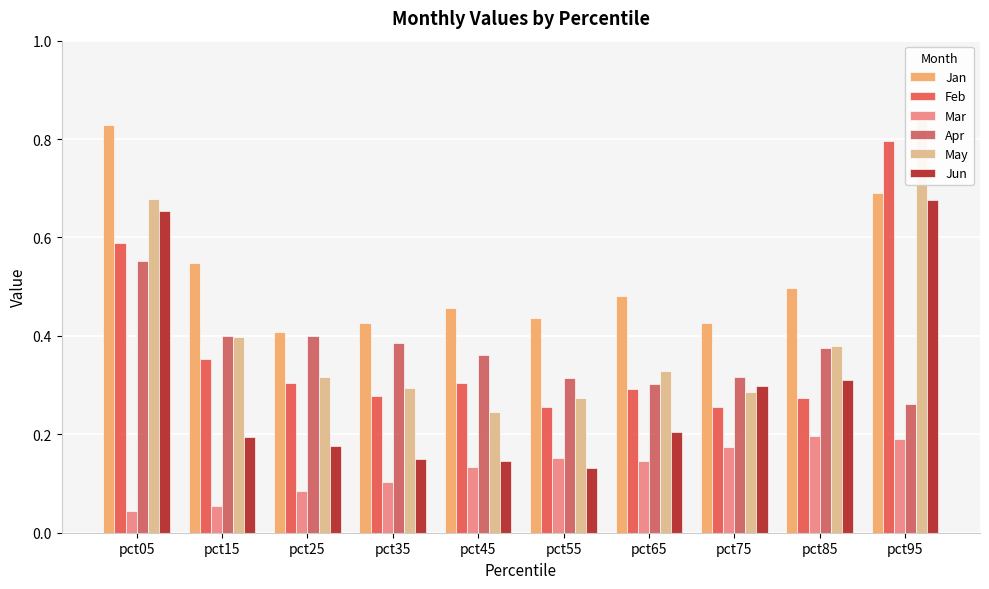

What is the minimum value for Feb?

0.3